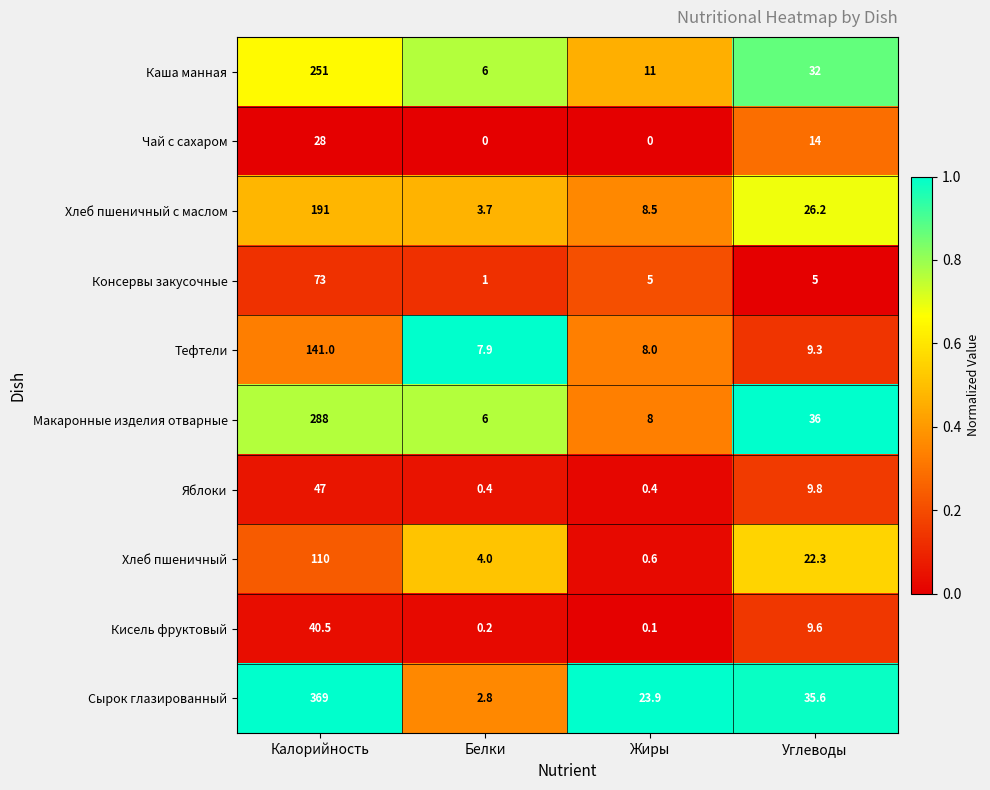

Is it true that Макаронные изделия отварные equals 288.0 at Калорийность?

True